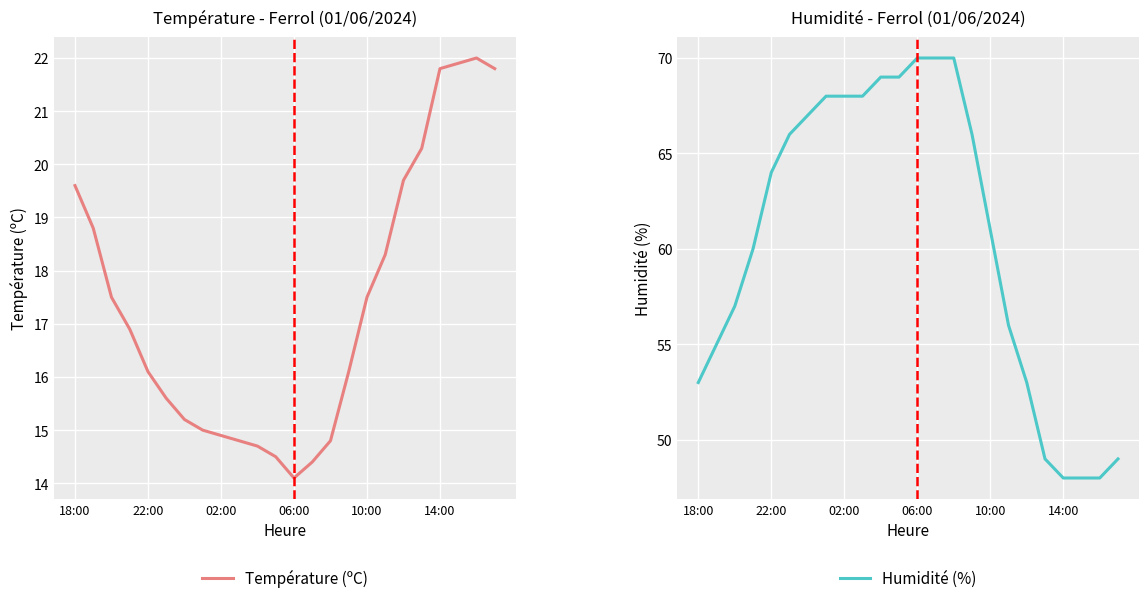

What is the difference between the maximum and minimum values in the Humidité (%) series?

22